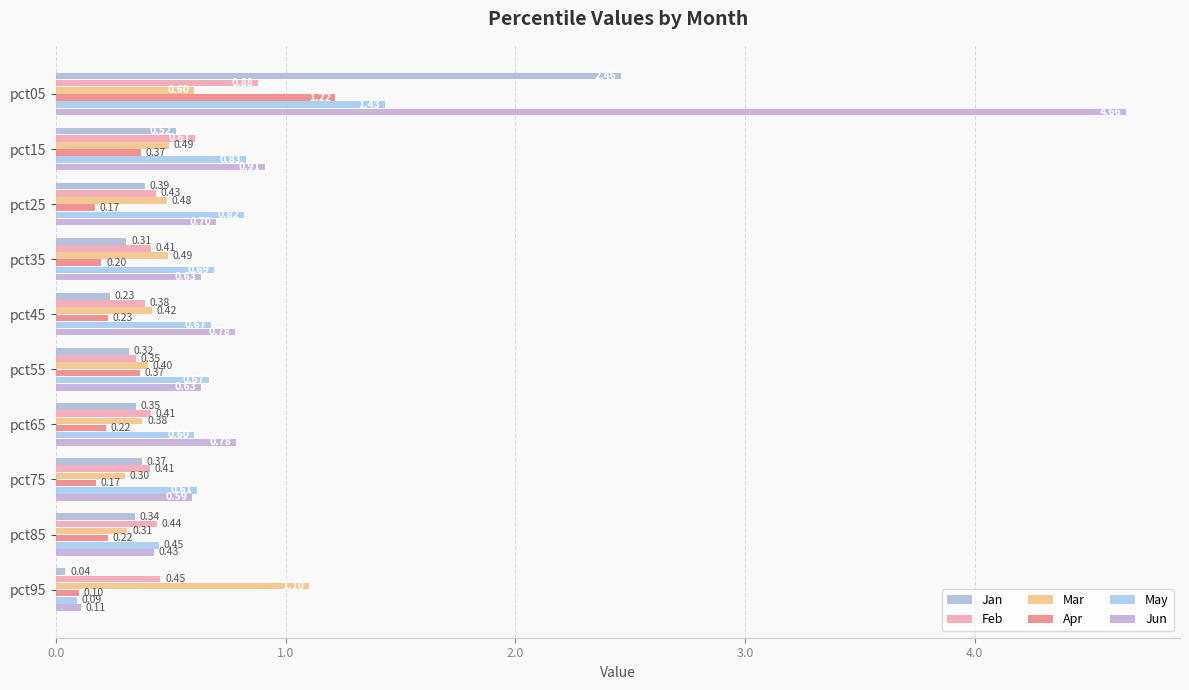

Count the number of data series in this chart.

6